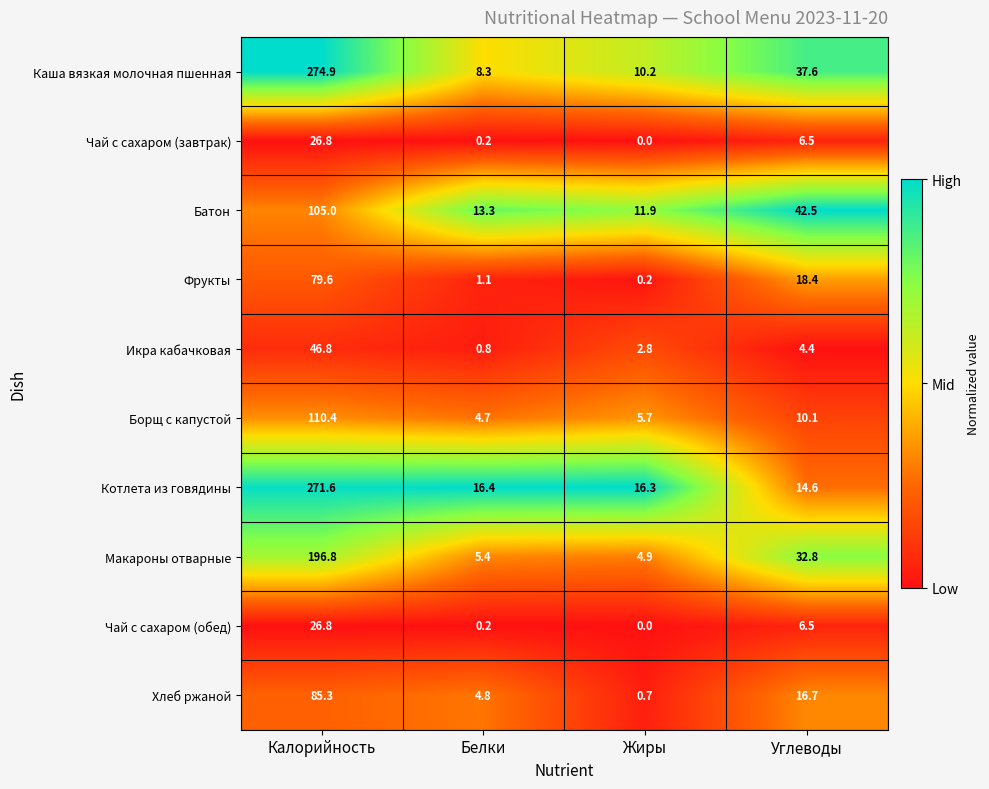

Between Калорийность and Белки, which series saw the biggest shift?

Каша вязкая молочная пшенная